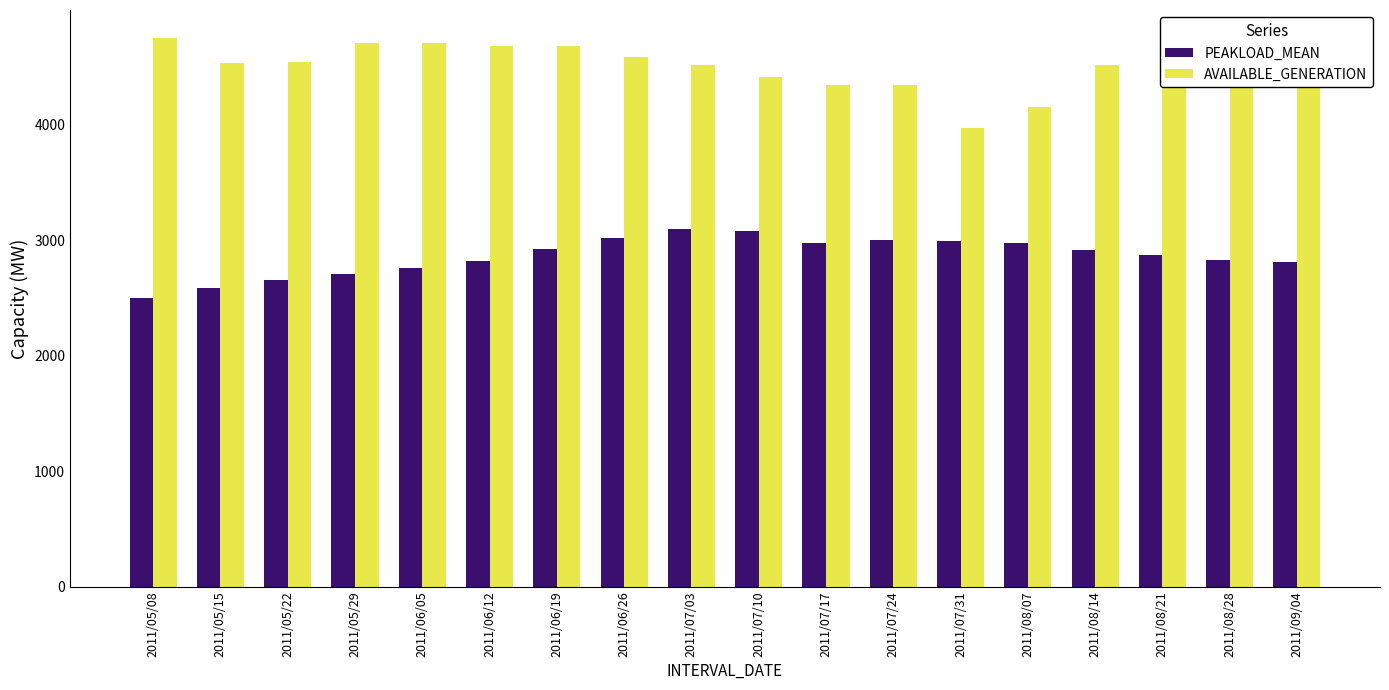

What are all the series names shown in the legend?

PEAKLOAD_MEAN, AVAILABLE_GENERATION